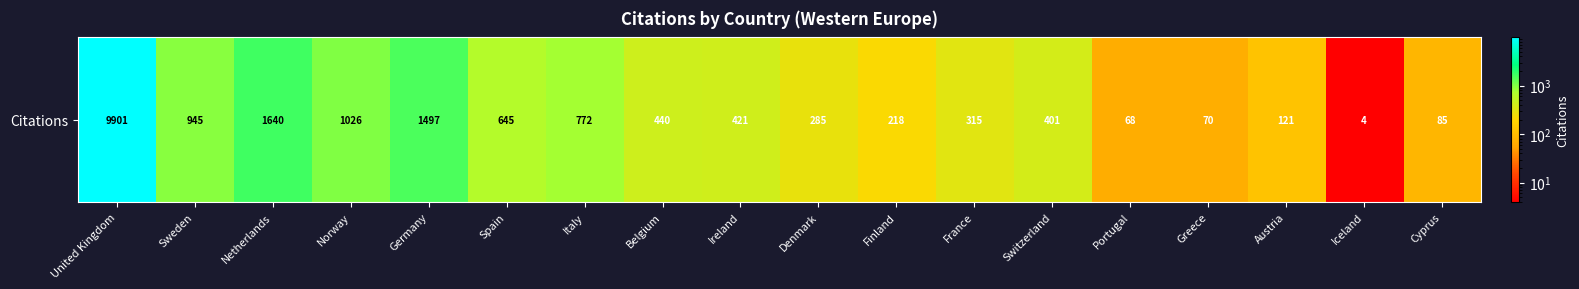

Approximately how many times larger is the value at Greece compared to Denmark?

0.2